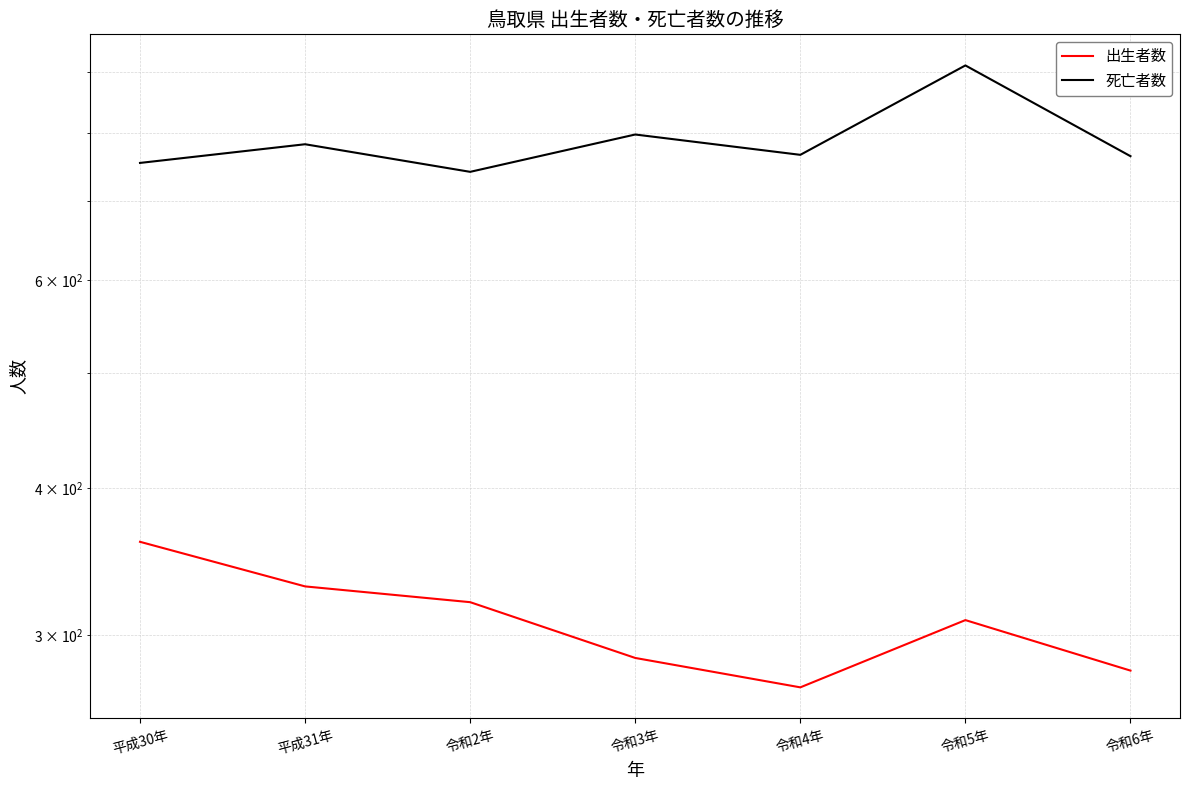

List the labels in order of 死亡者数 value, largest first.

令和5年, 令和3年, 平成31年, 令和4年, 令和6年, 平成30年, 令和2年